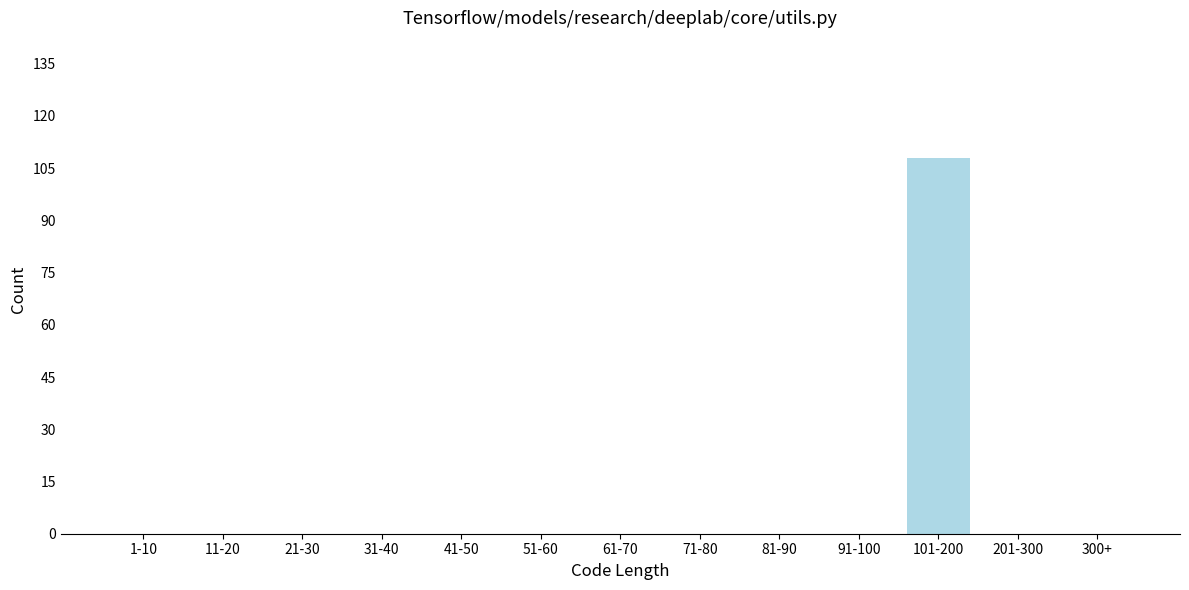

Reading right to left, extract all data points from this chart.

300+=0	201-300=0	101-200=108	91-100=0	81-90=0	71-80=0	61-70=0	51-60=0	41-50=0	31-40=0	21-30=0	11-20=0	1-10=0